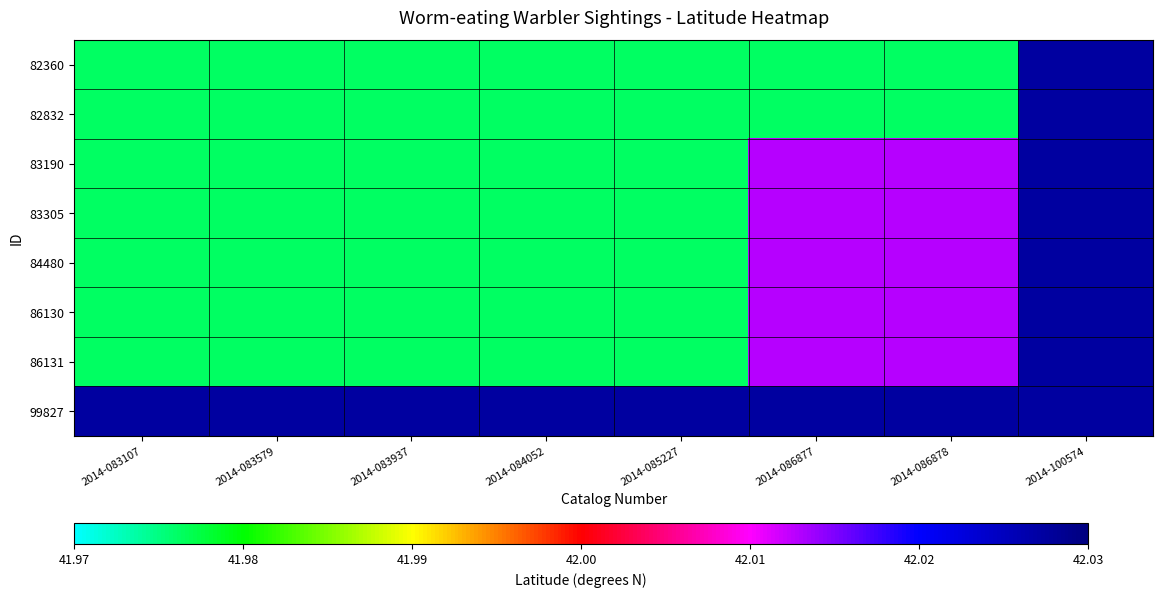

Which series has the largest total across all categories?

99827